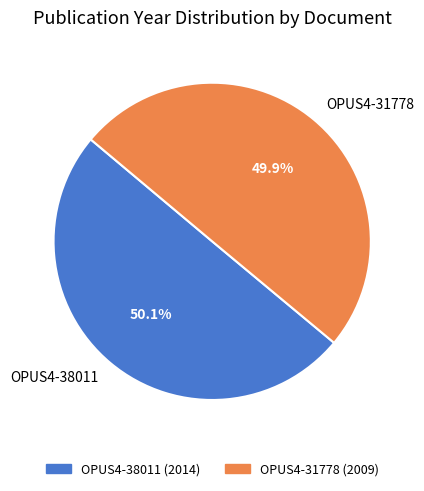

To the nearest percent, what is the average slice percentage?

50%